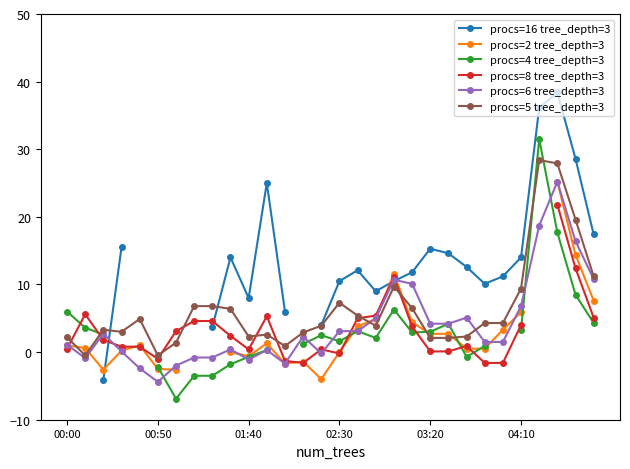

What is the average value of the procs=5 tree_depth=3 series?

6.4